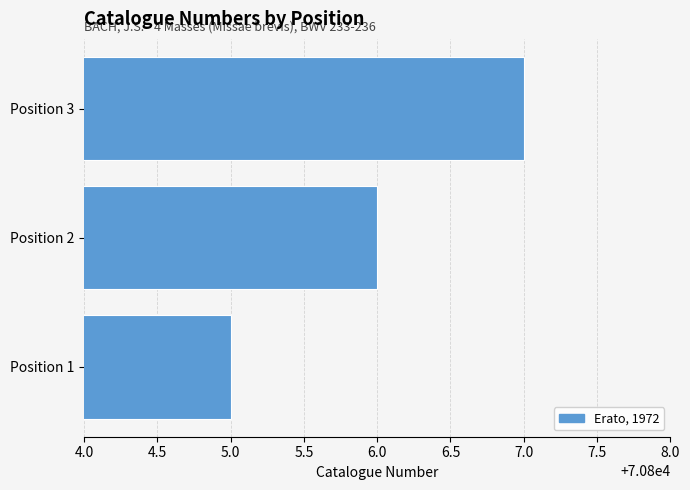

True or false: the data shows 123181 at Position 2.

False